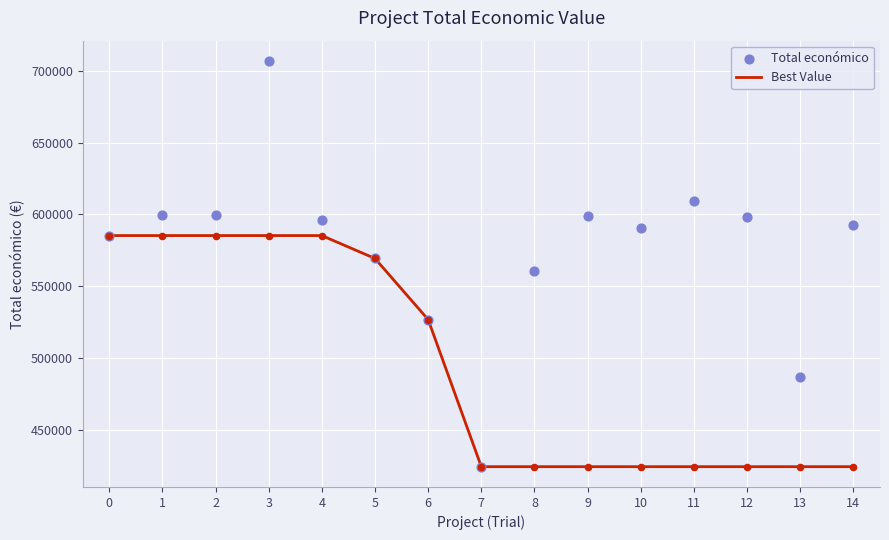

At which category is the sum across all series the highest?

3